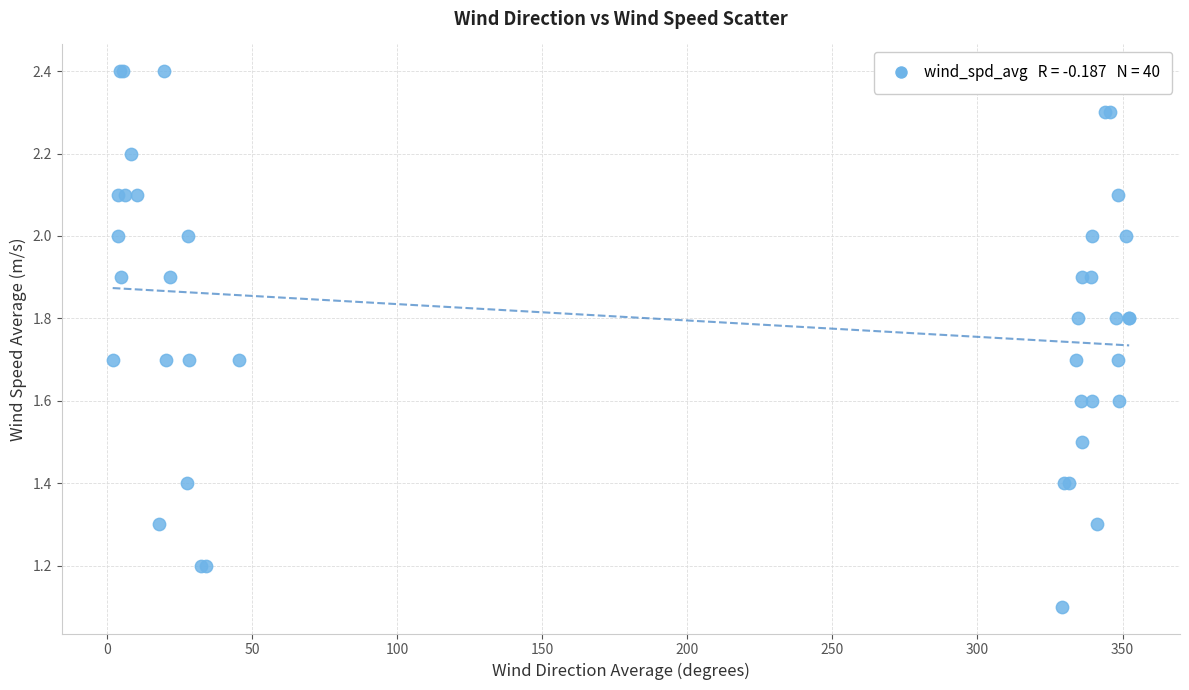

What Y value in the scatter plot is closest to 1?

1.1